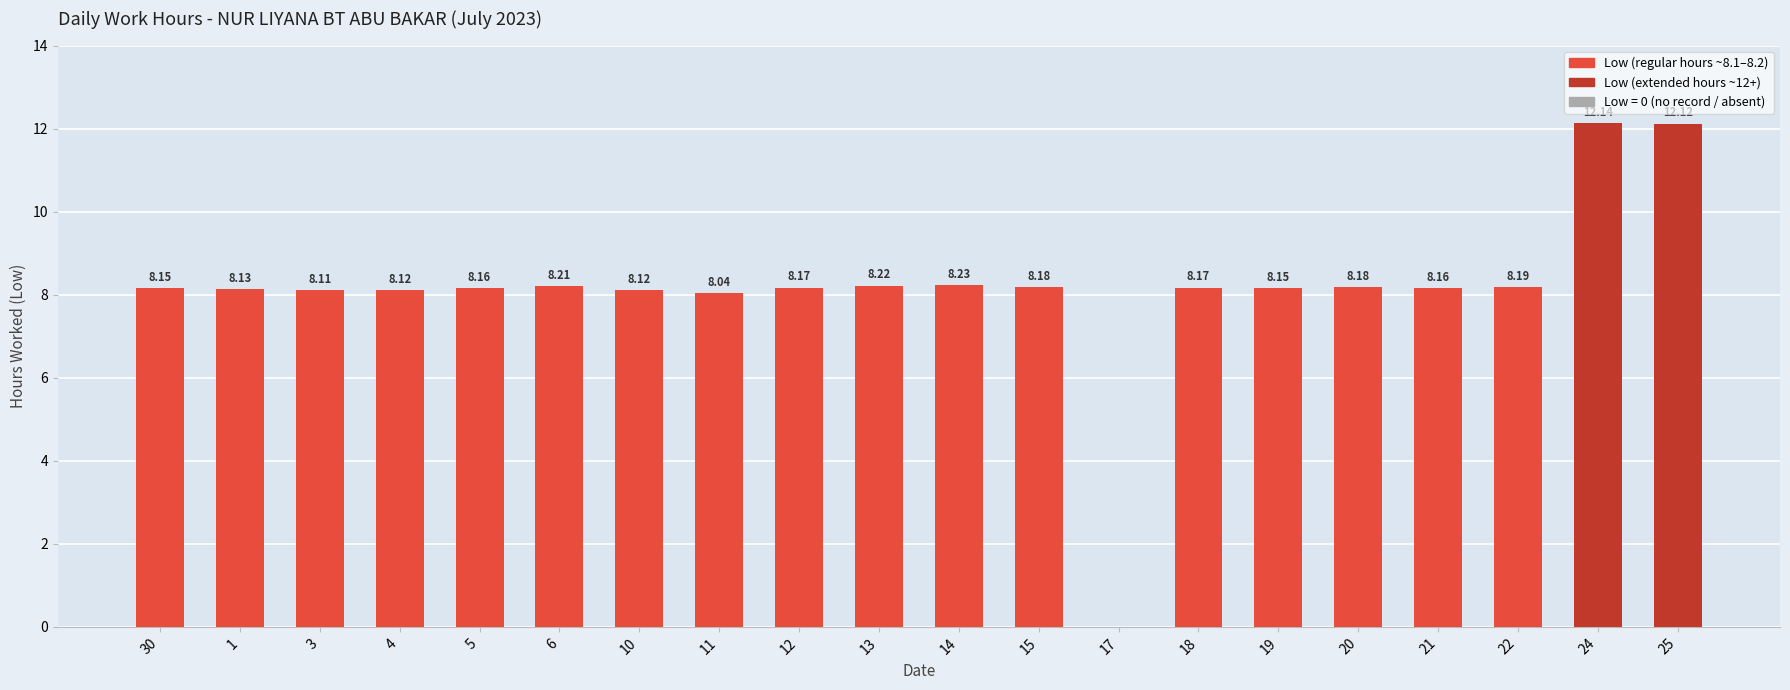

What is the sum of the values at 4 and 5?

16.3